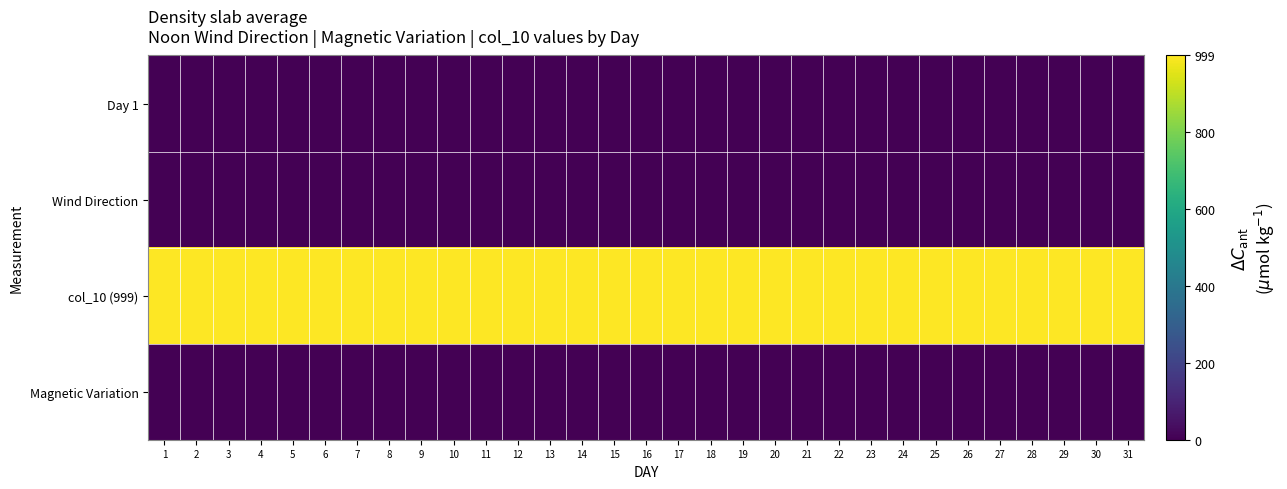

Which series has the largest total across all categories?

col_10 (999)